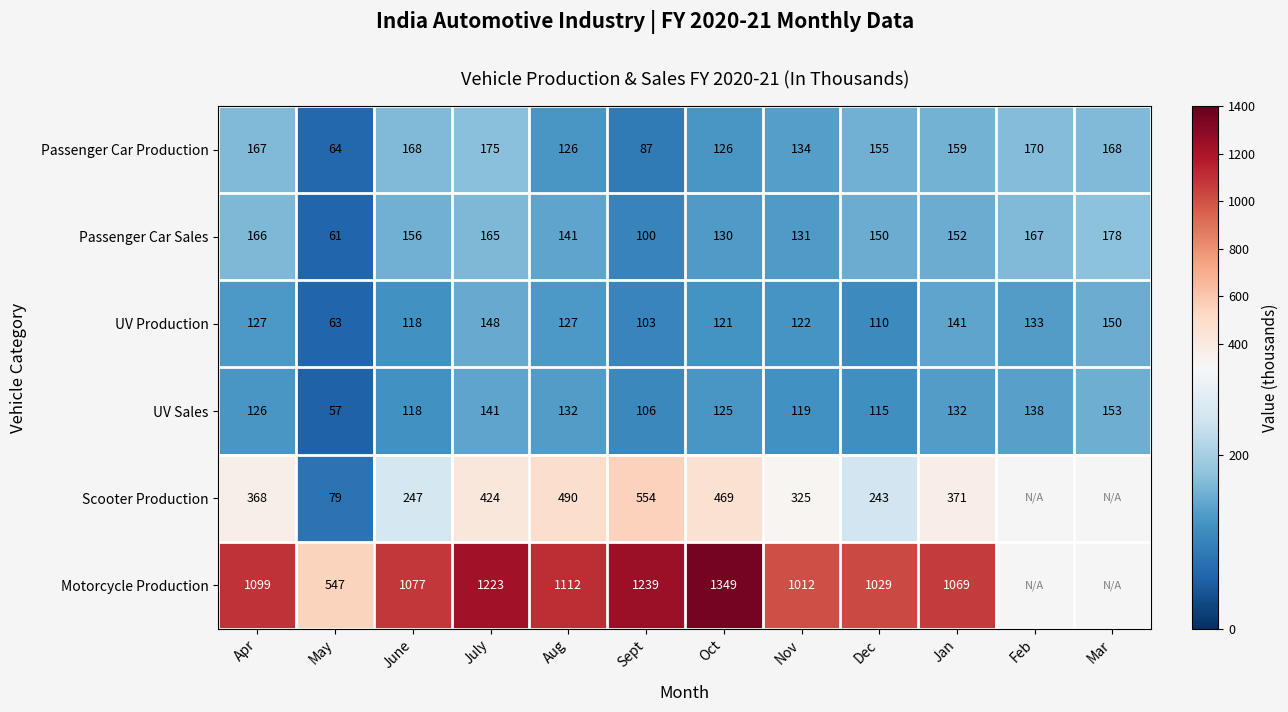

The value of Passenger Car Production at Oct is 56.8. True or false?

False